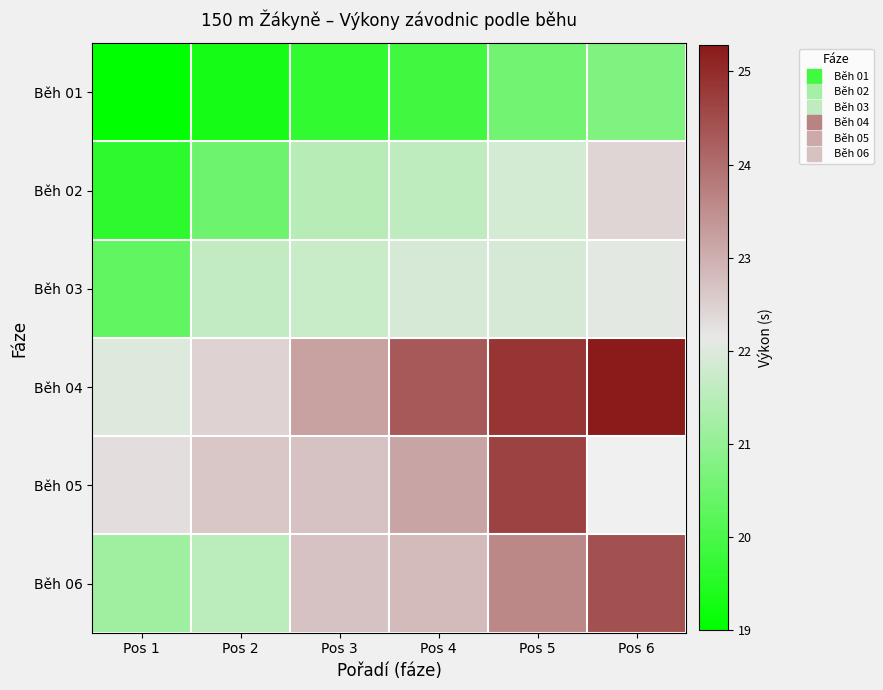

What is the minimum value for Běh 02?

19.6